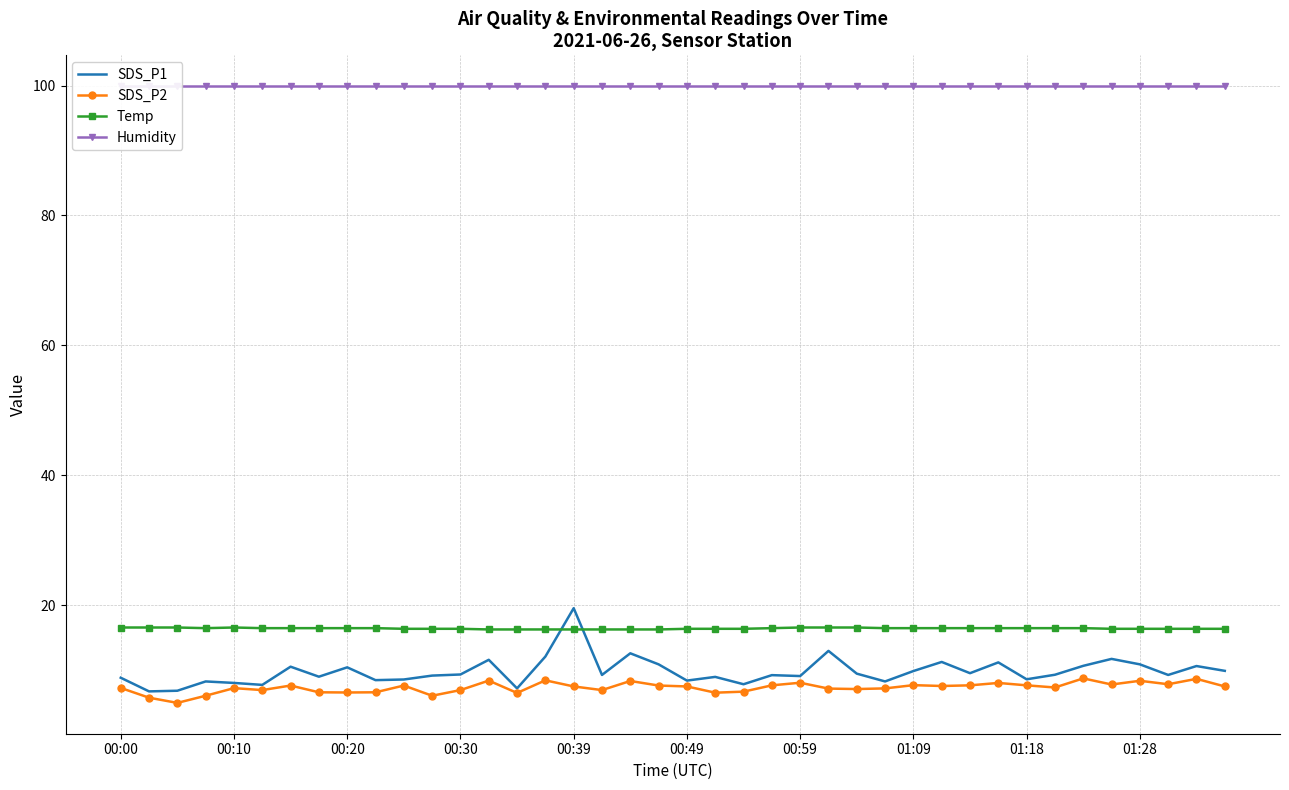

Which series has the largest range (max minus min)?

SDS_P1